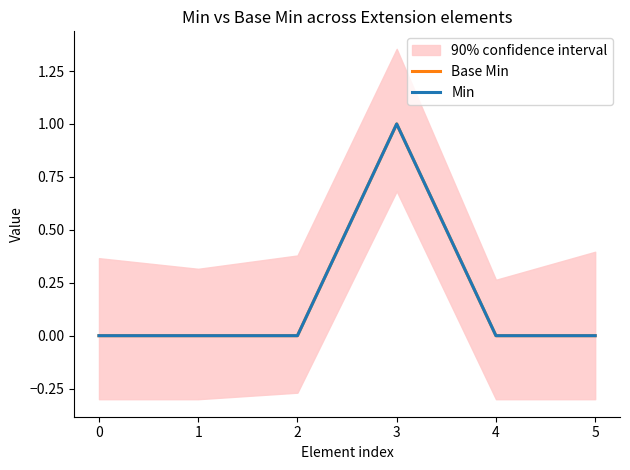

True or false: Min and Base Min intersect in this chart.

False